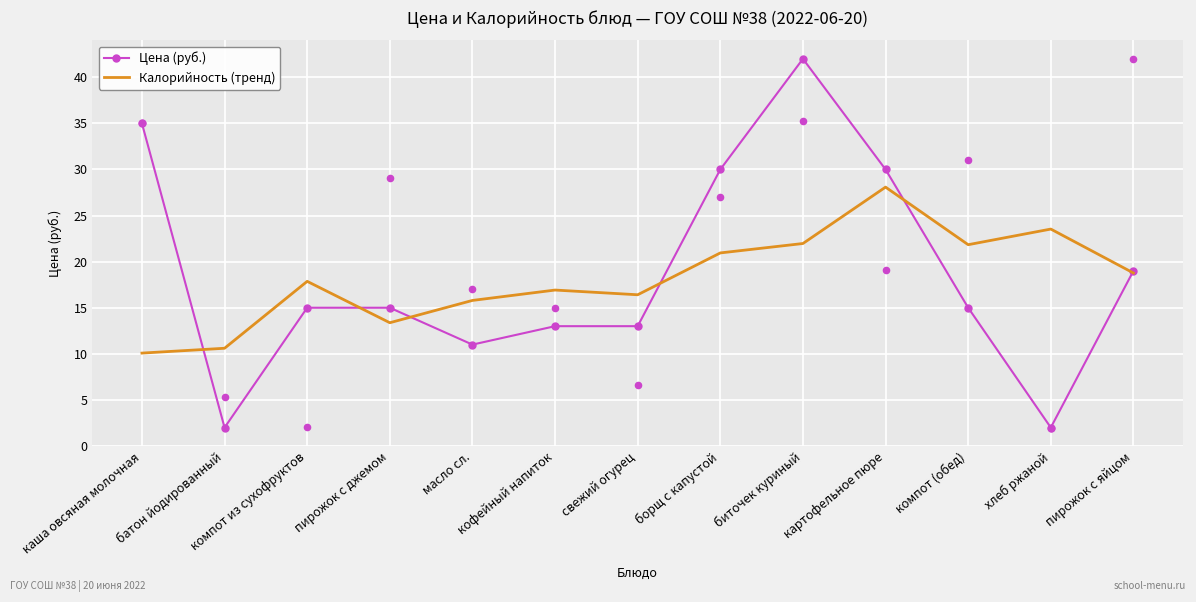

What is the total value across all series at компот (обед)?

36.8